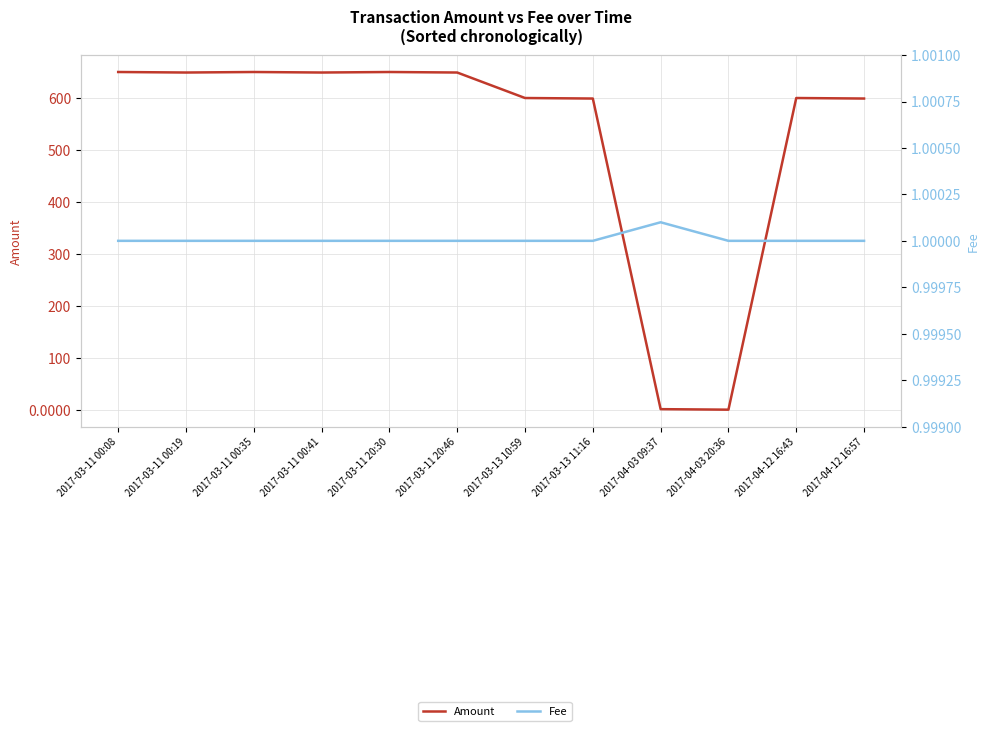

What is the difference between the maximum and minimum values in the Amount series?

649.0